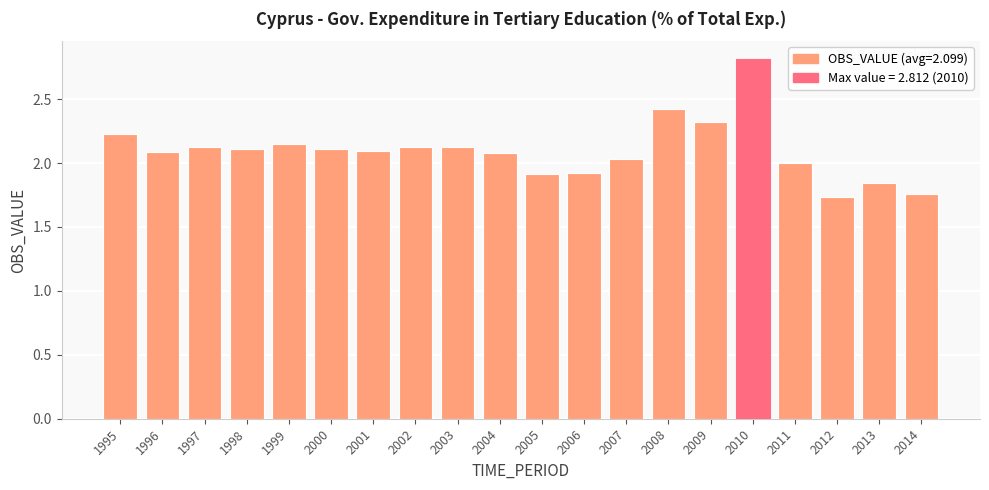

What is the difference between the maximum and minimum values?

1.1